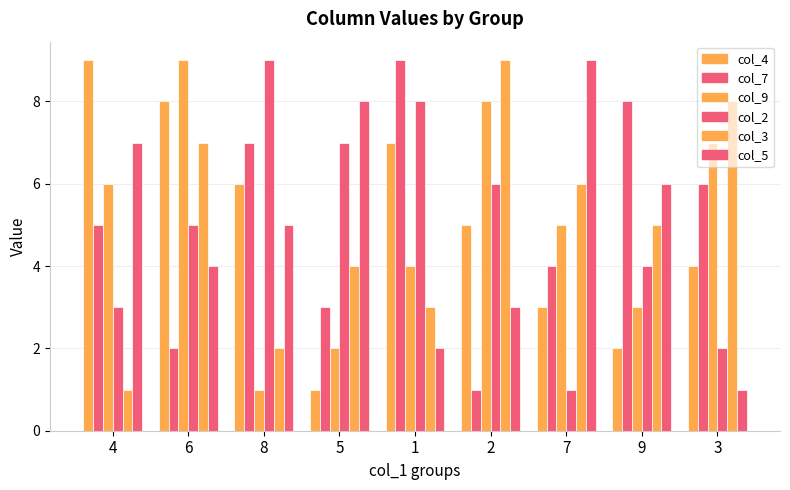

What is the greatest value displayed?

9